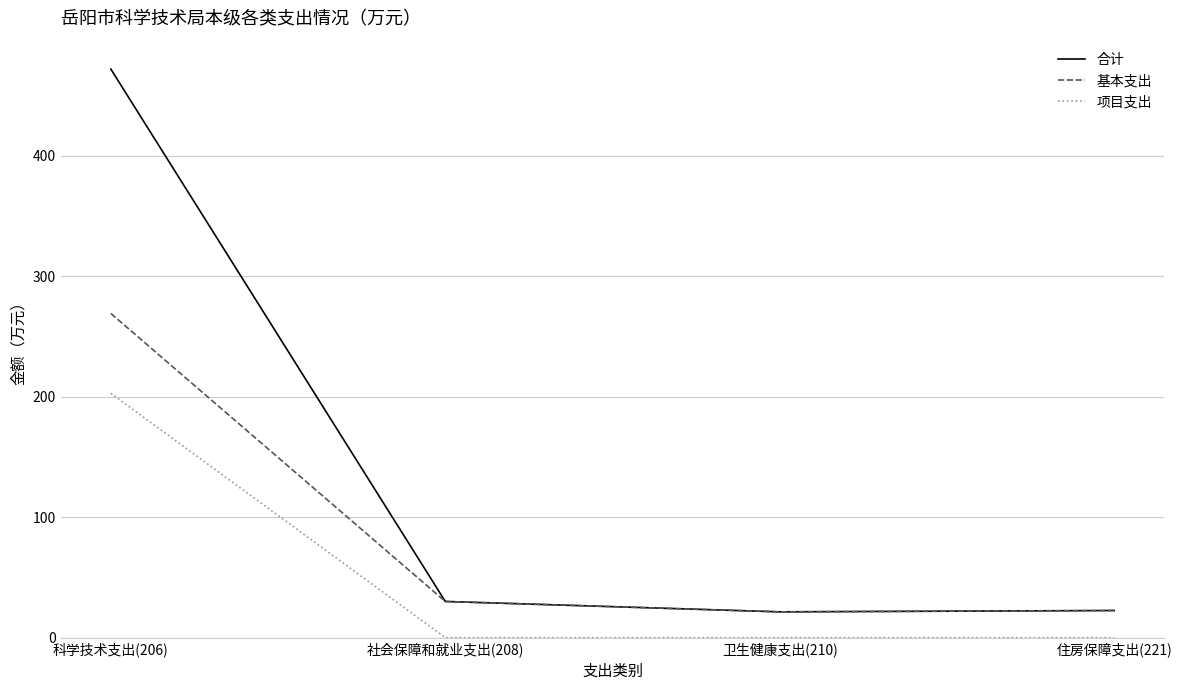

At which category is the sum across all series the highest?

科学技术支出(206)